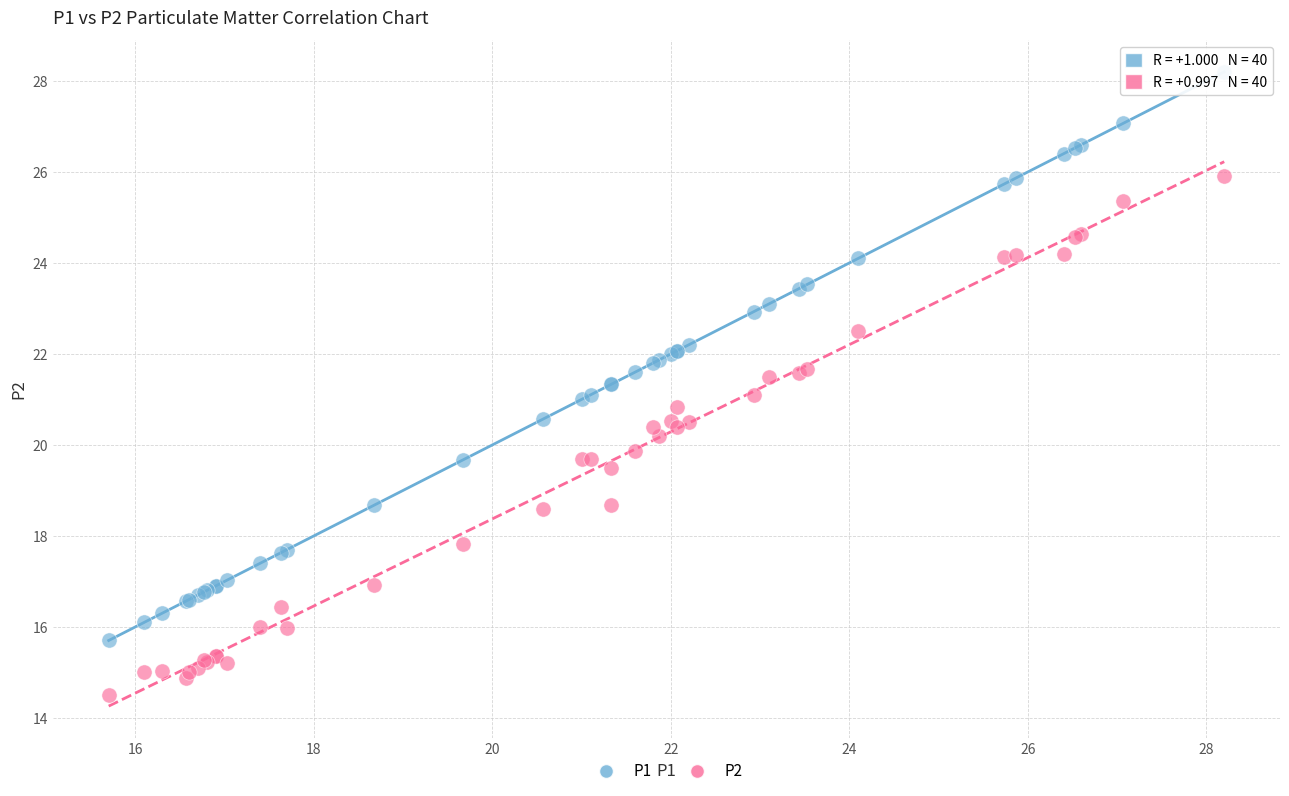

Which series has the largest Y range (max minus min)?

P1